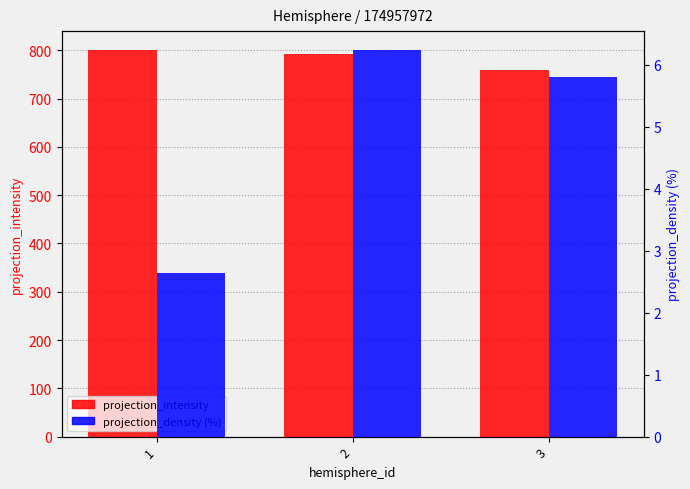

List the series in order of their overall mean, highest first.

projection_intensity, projection_density (%)